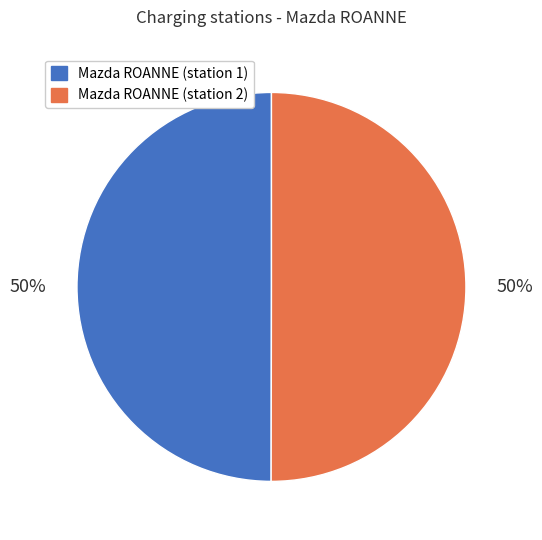

Count the number of slices in the pie.

2